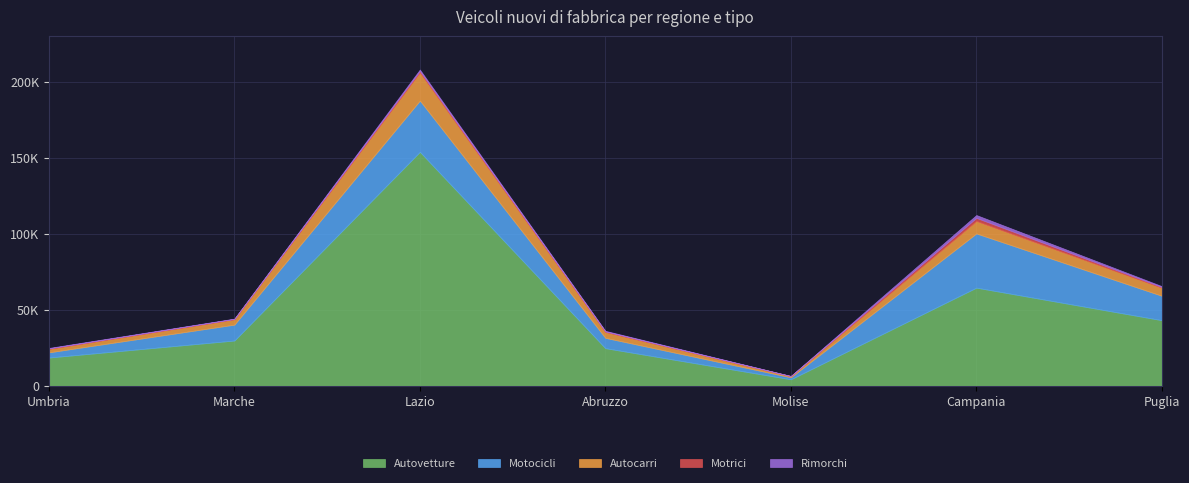

At which label does Autovetture first exceed 29723?

Lazio